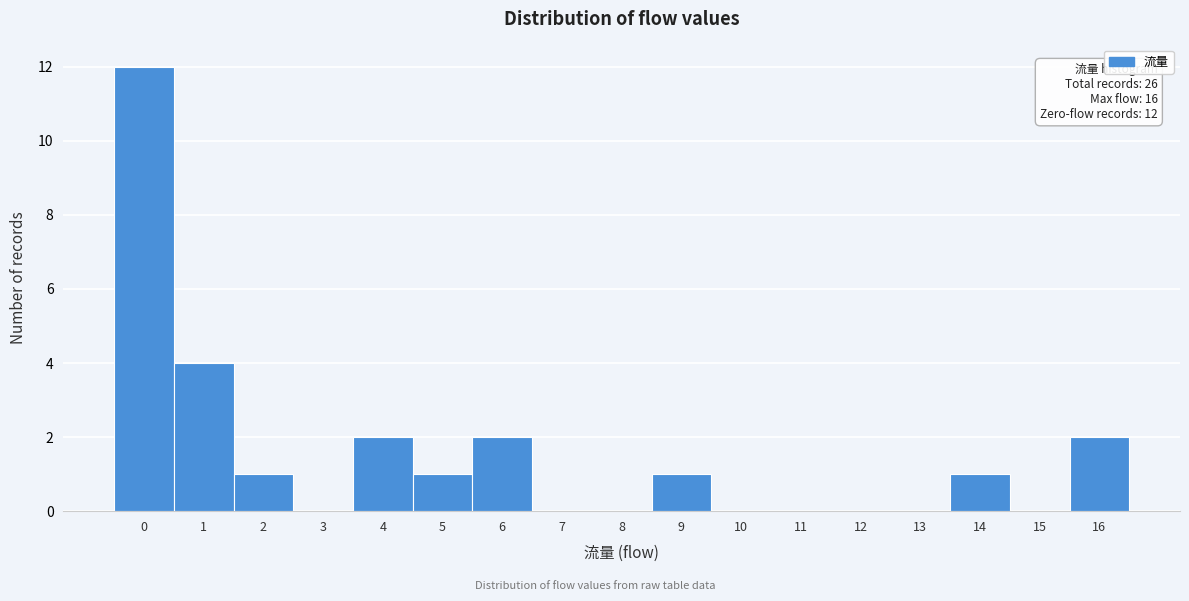

Over which range of the x-axis is the bar tallest?

-0.5 to 0.5